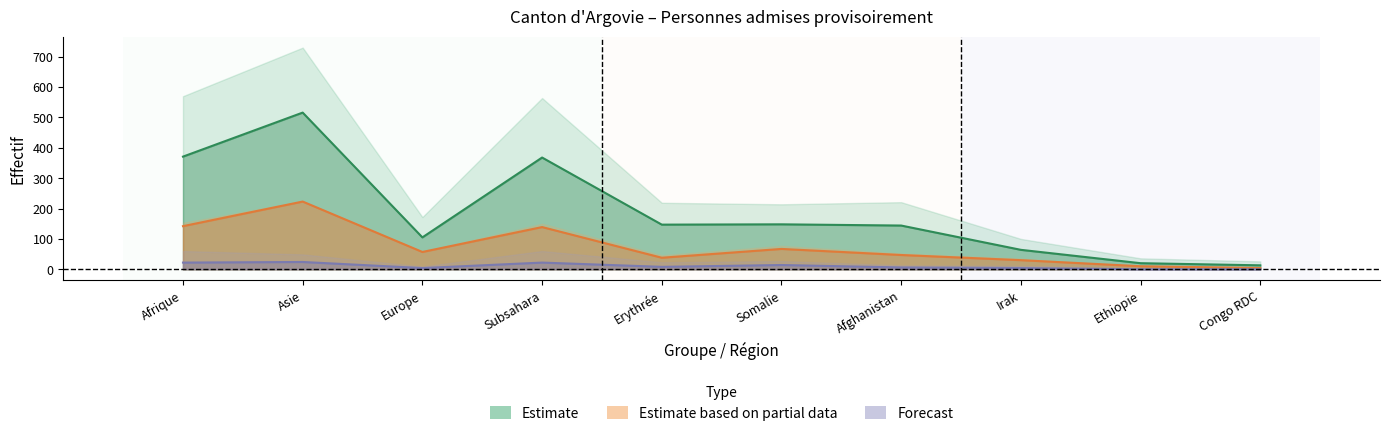

Between Europe and Erythrée, which is larger?

Erythrée